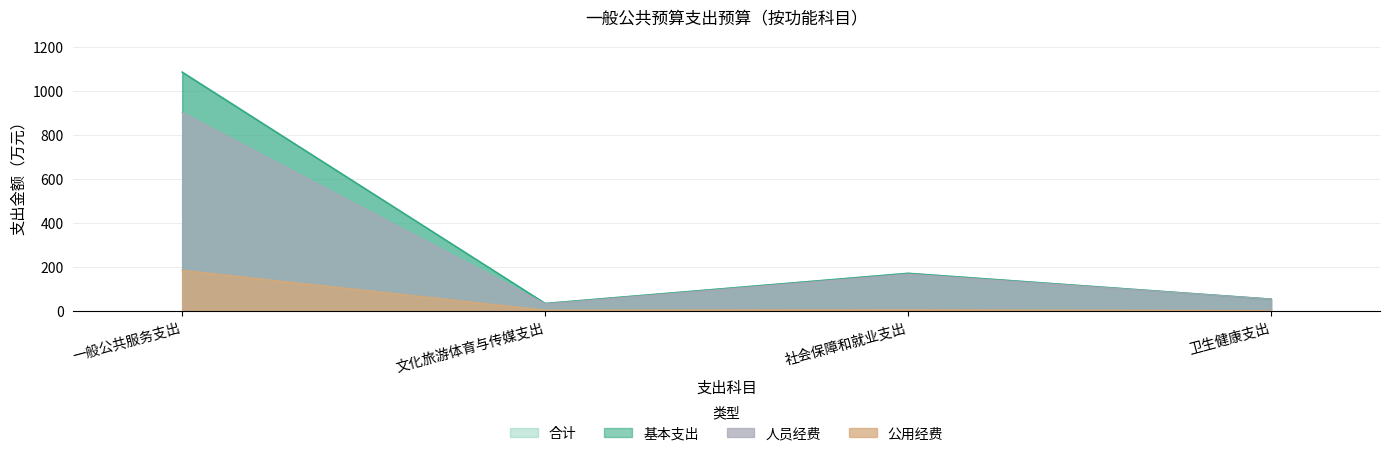

Which label corresponds to the largest value in the chart?

一般公共服务支出